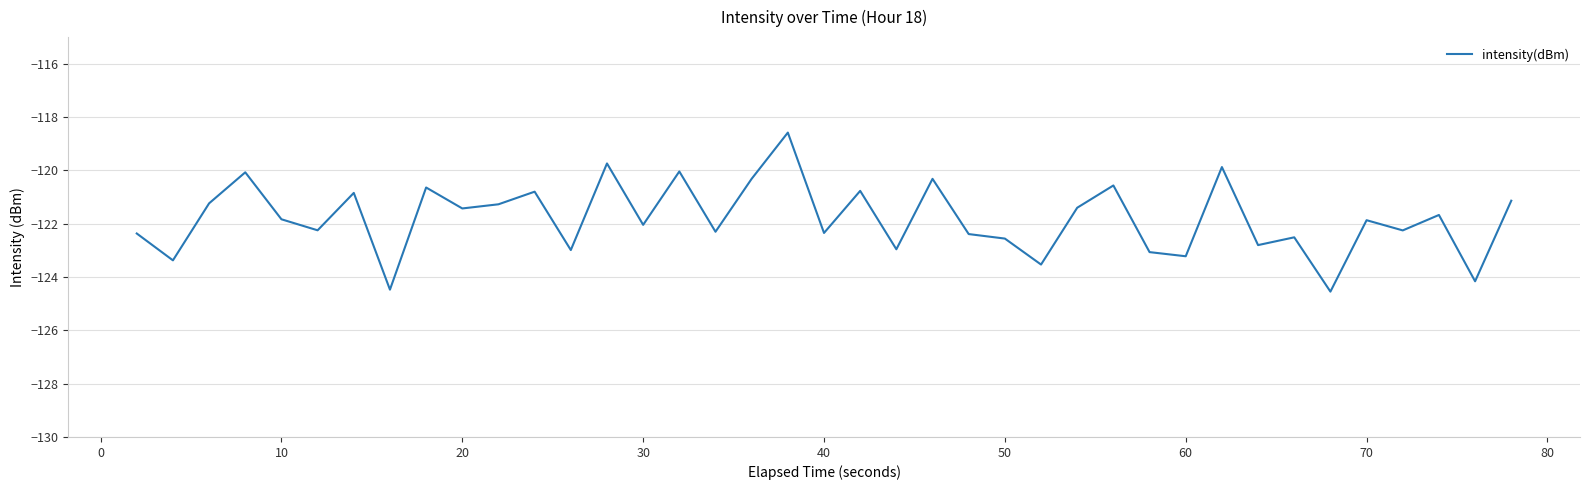

What is the minimum value shown in the chart?

-124.5